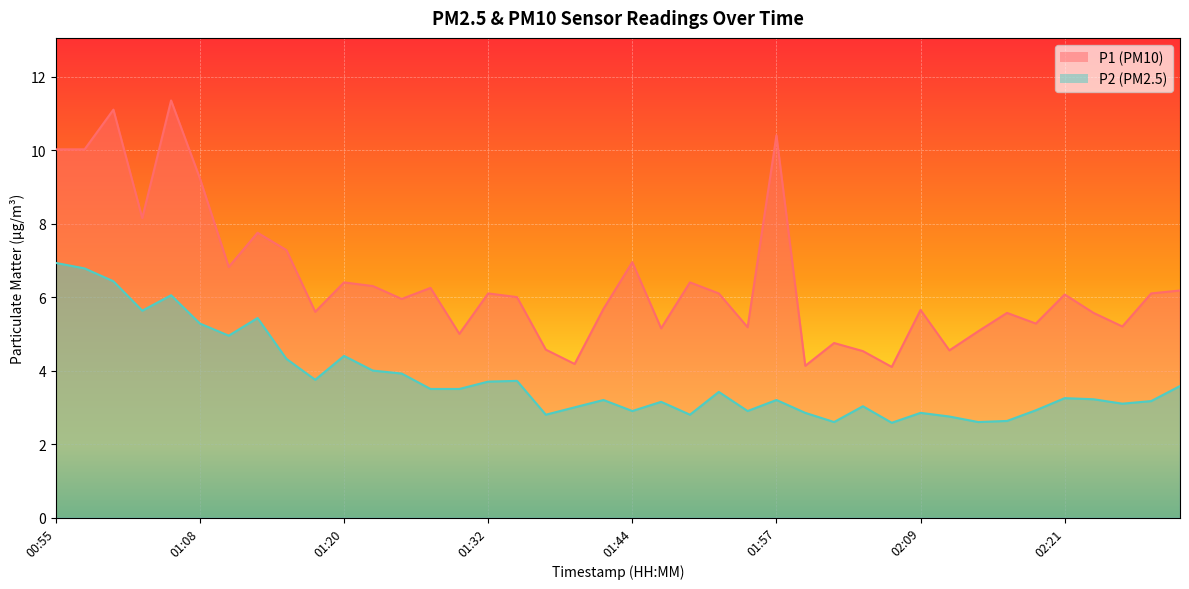

How many data points does each series have?

40